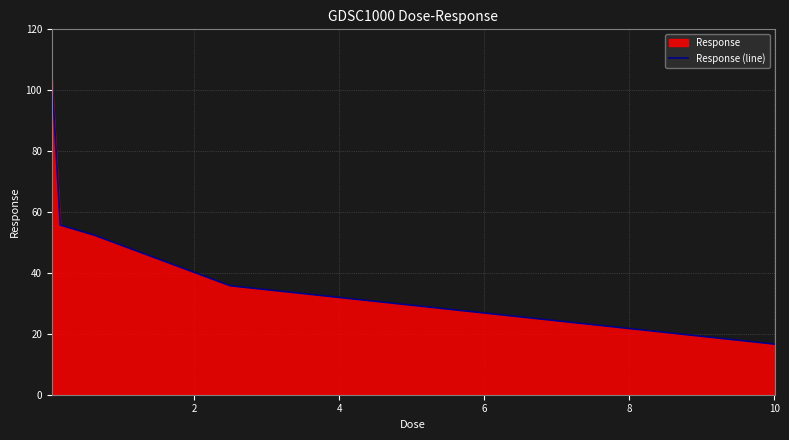

Does the chart display data point markers on the line(s)?

No